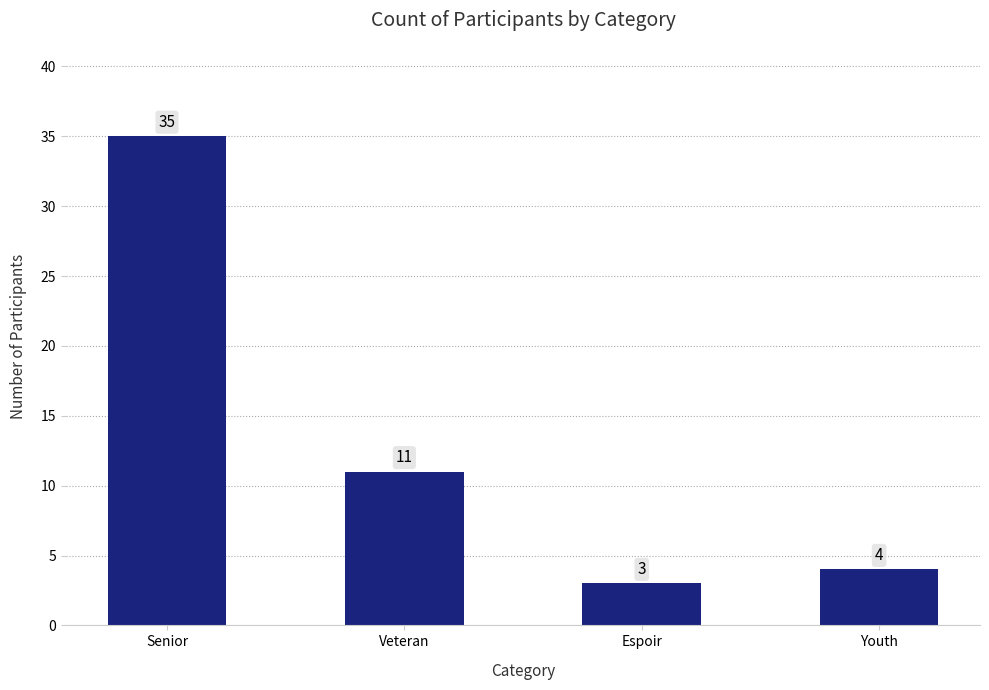

Reading left to right, extract all data points from this chart.

Senior=35	Veteran=11	Espoir=3	Youth=4